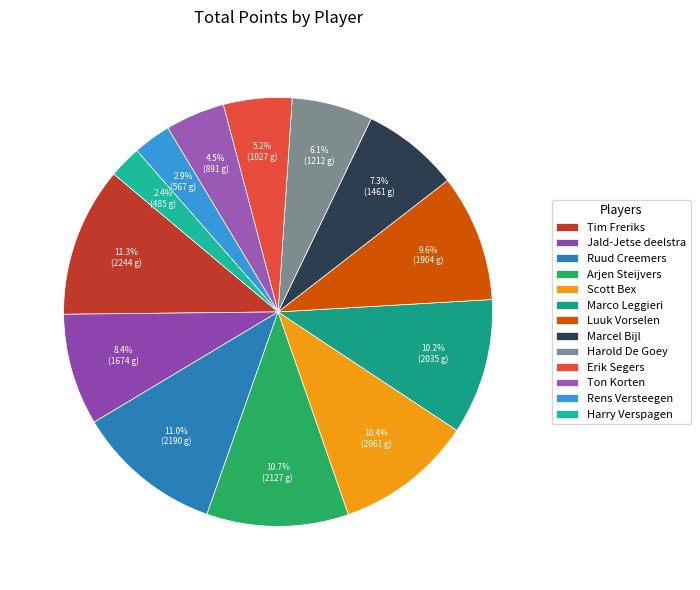

What is the change in value from Erik Segers to Rens Versteegen?

-460